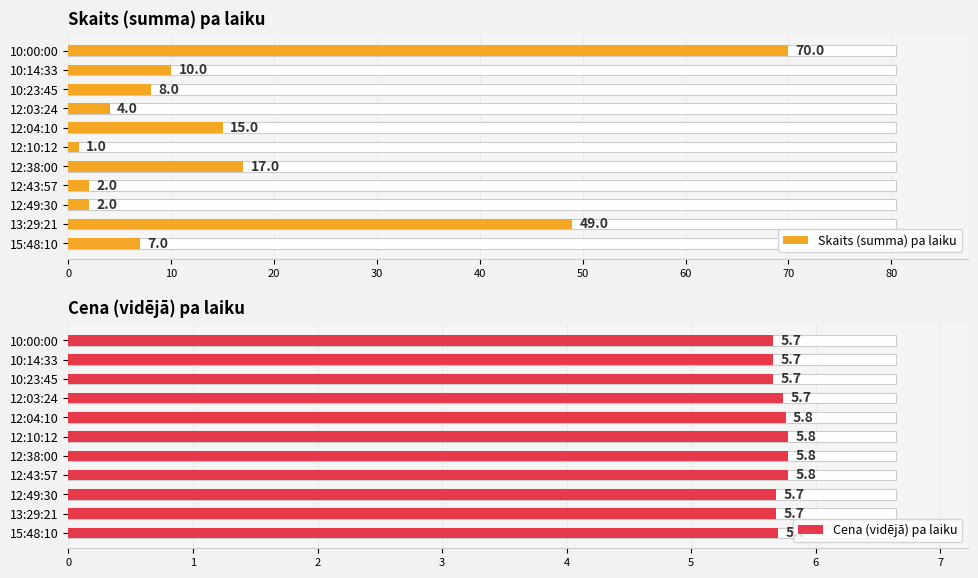

What is the smallest value displayed?

1.0